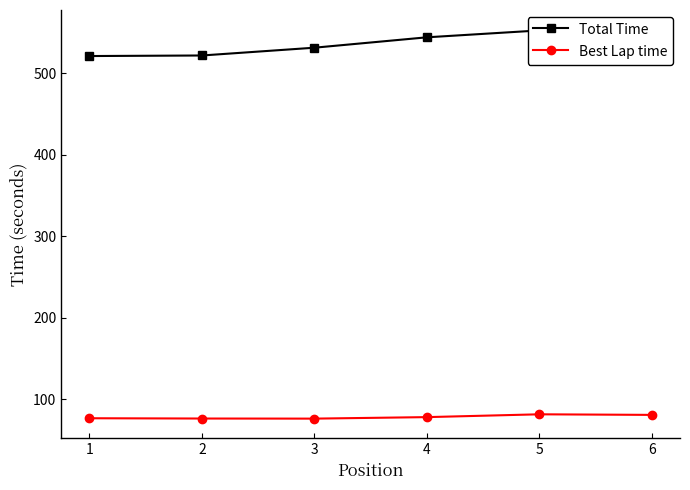

True or false: Best Lap time has a value of 108.4 at 5.

False